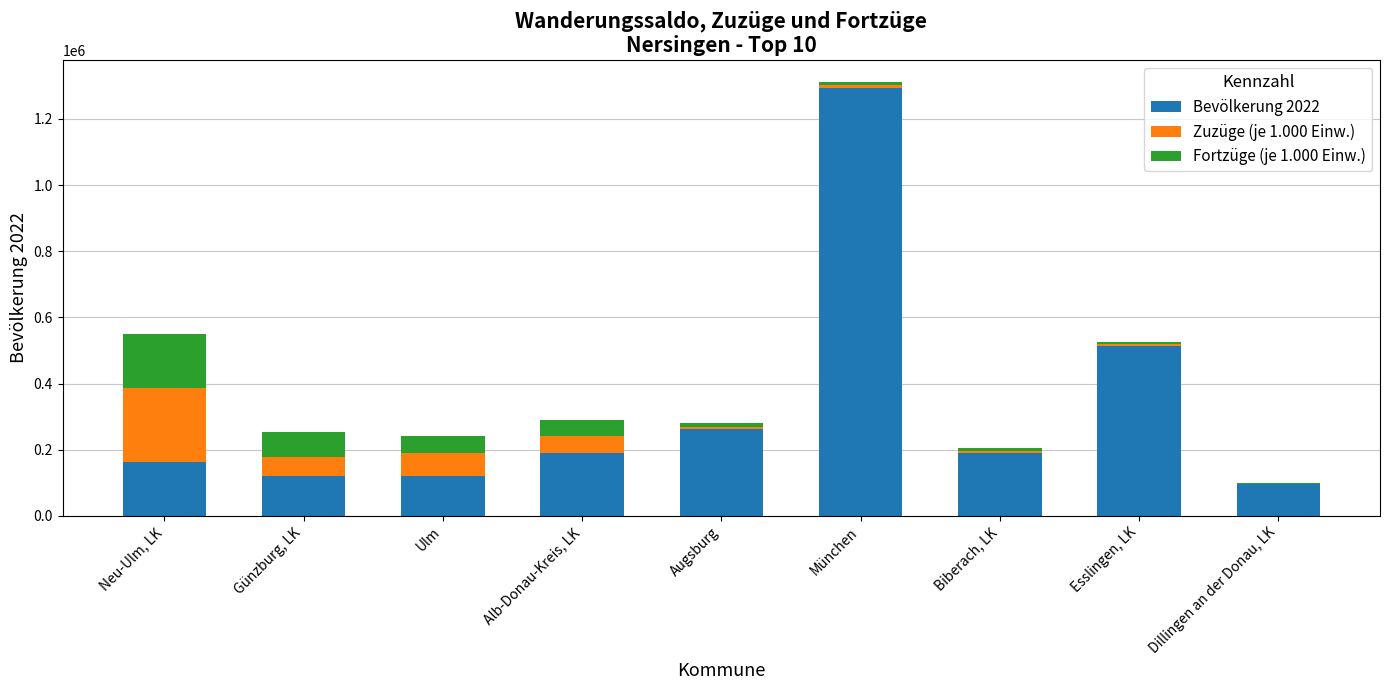

At which label does Bevölkerung 2022 reach its peak?

München